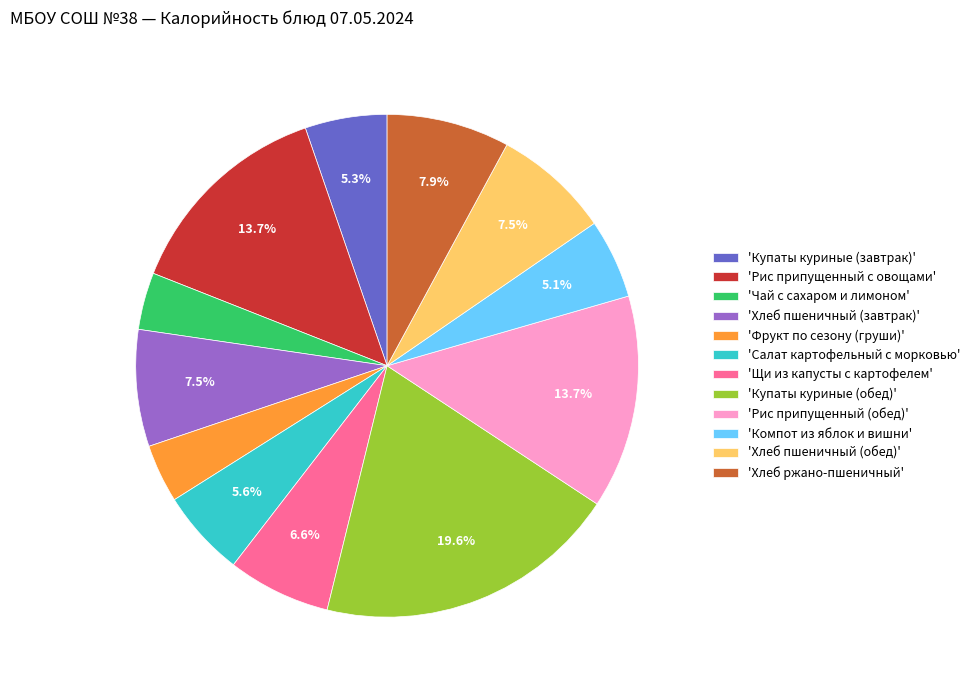

How many segments does this pie chart have?

12